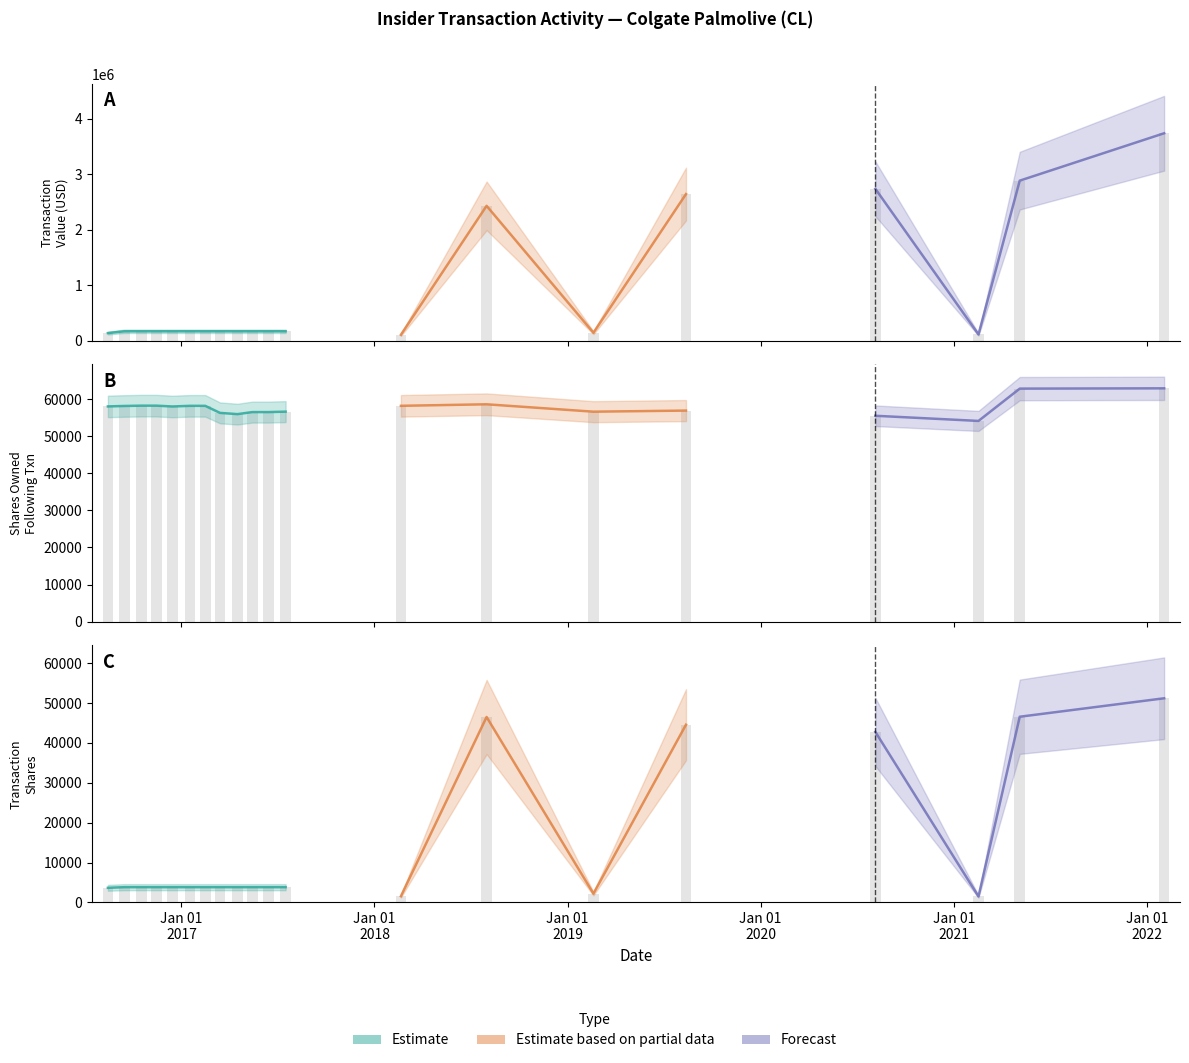

Which series has the largest range (max minus min)?

transactionValue